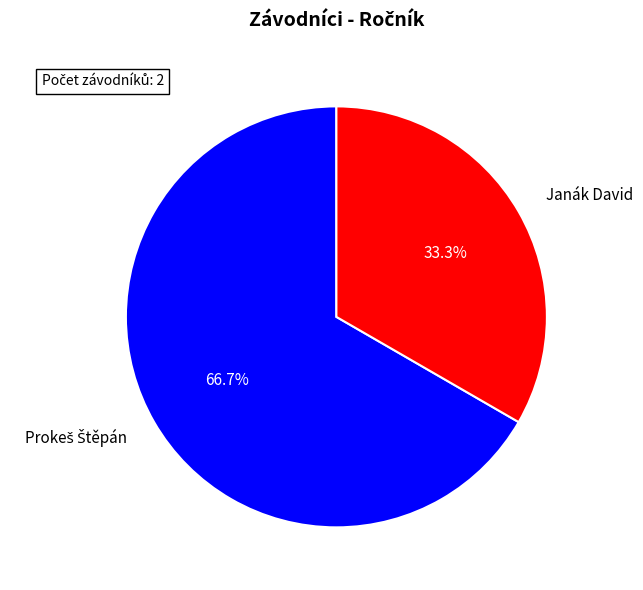

Count the number of slices in the pie.

2